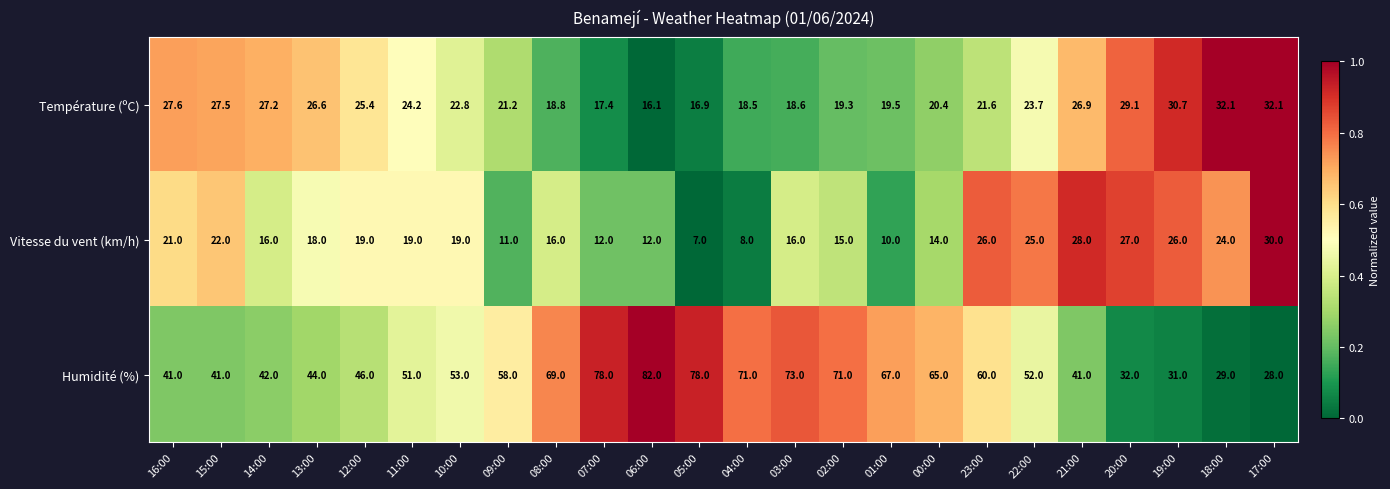

Where does the Vitesse du vent (km/h) series first go above 19?

16:00